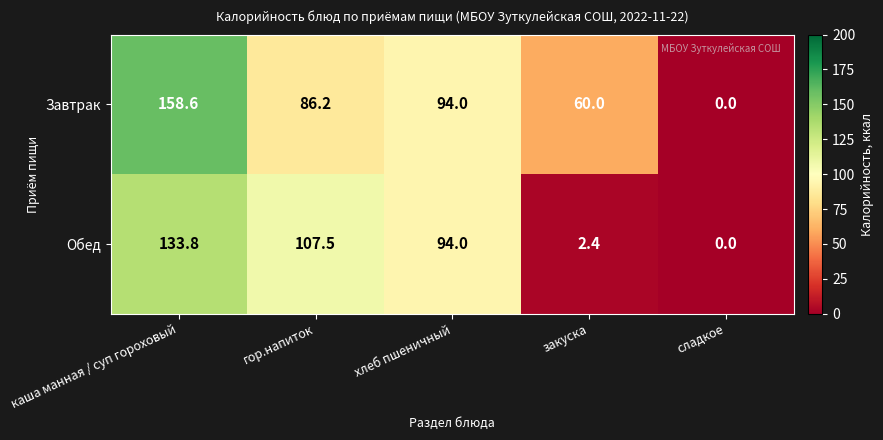

List the labels in order of Завтрак value, largest first.

каша манная / суп гороховый, хлеб пшеничный, гор.напиток, закуска, сладкое